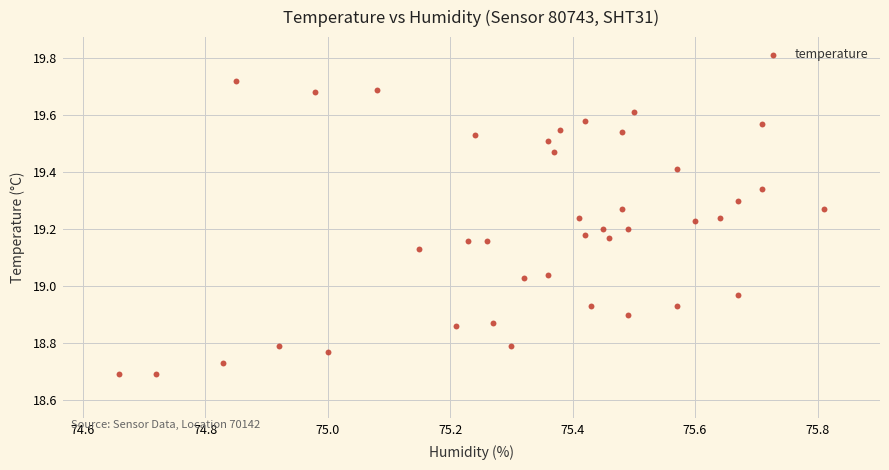

What is the range of Y values (max minus min)?

1.0